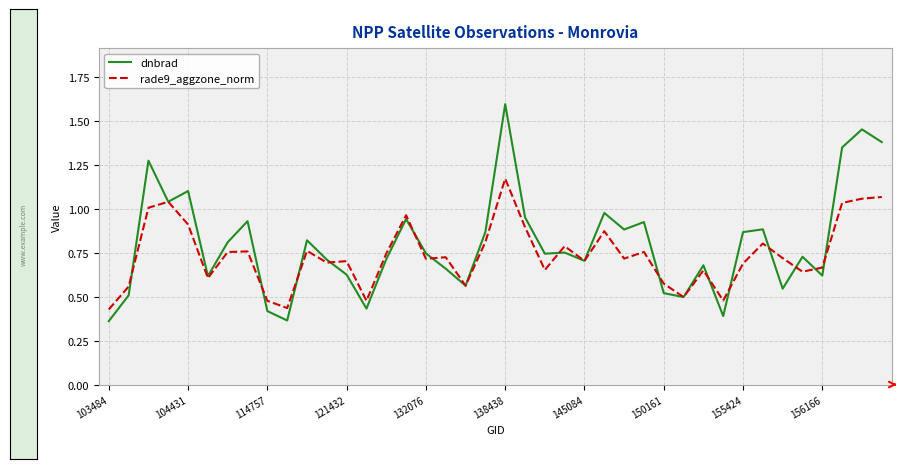

Does the chart display data point markers on the line(s)?

No